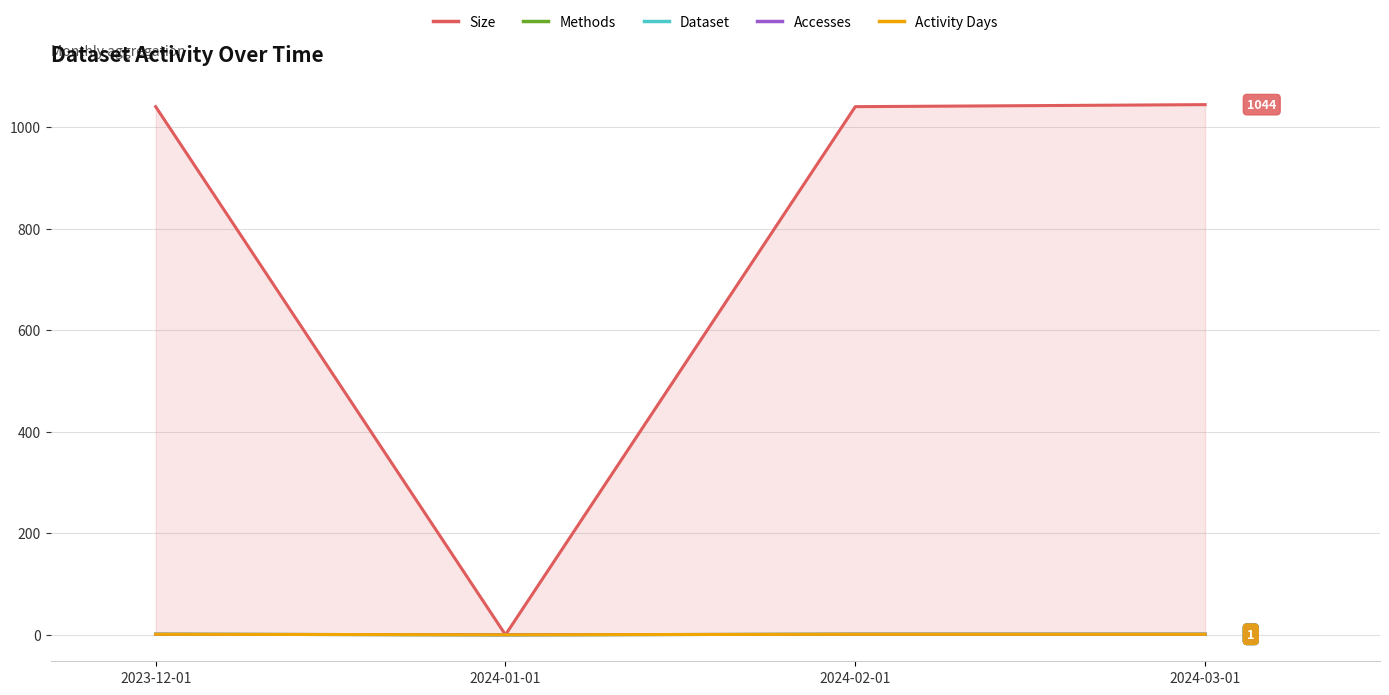

Which series has the widest spread of values?

Size